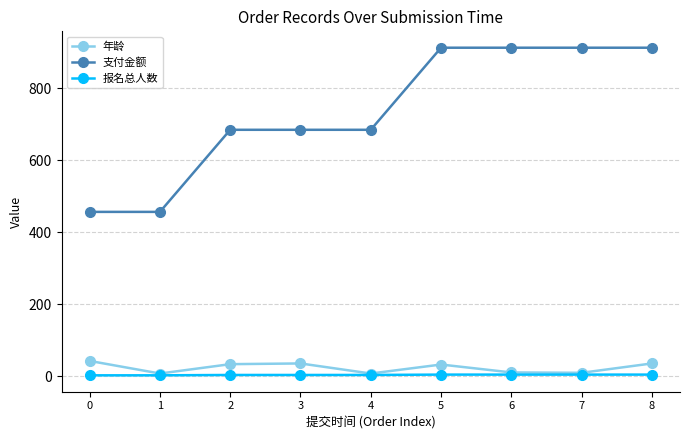

Is it true that 支付金额 equals 456 at 0?

True